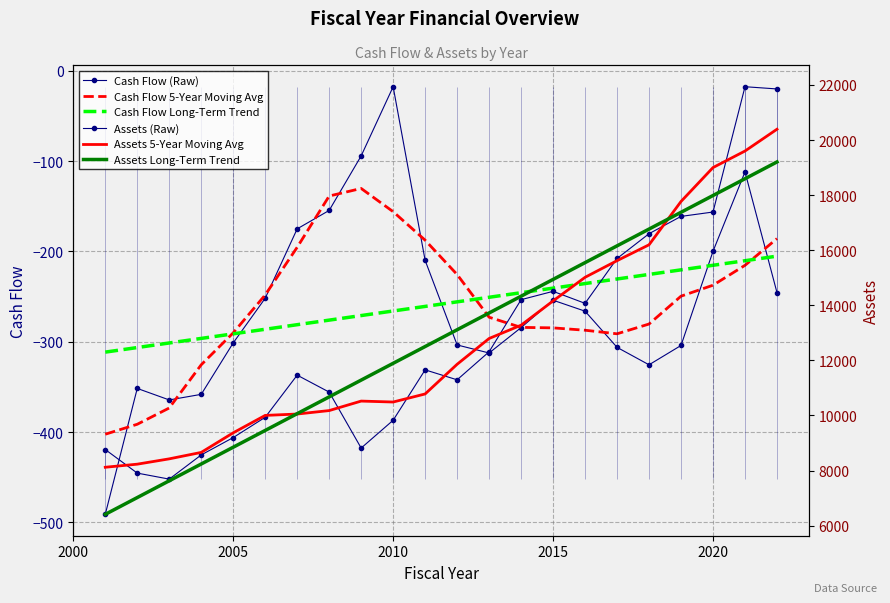

Rank the series by their maximum value, from highest to lowest.

Assets (Raw), Assets 5-Year Moving Avg, Assets Long-Term Trend, Cash Flow (Raw), Cash Flow 5-Year Moving Avg, Cash Flow Long-Term Trend